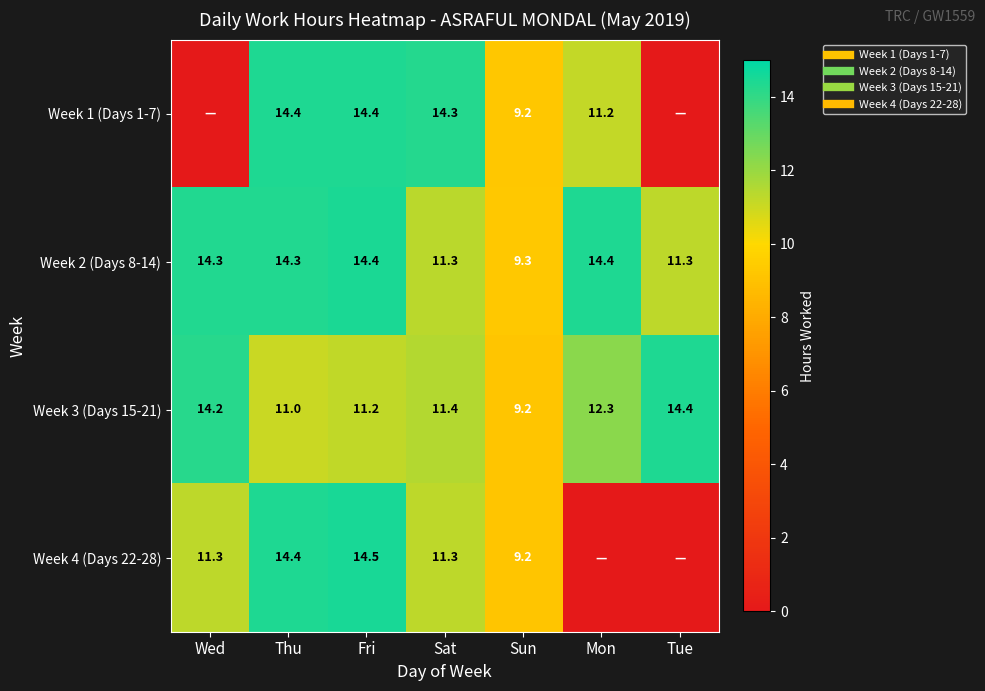

Which series has the widest spread of values?

Week 4 (Days 22-28)